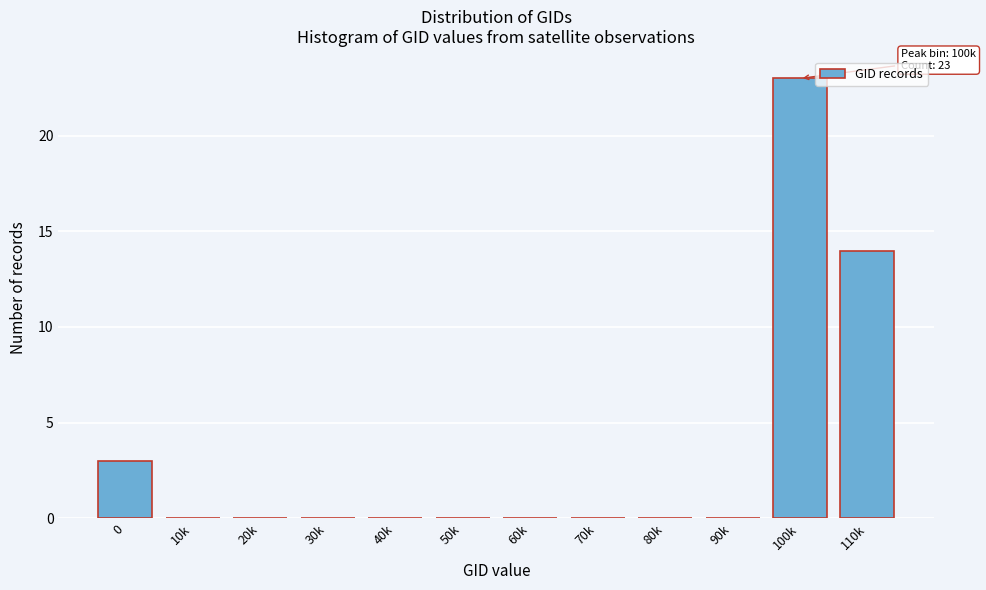

Reading right to left, what are all the values shown in this chart?

110k=14	100k=23	90k=0	80k=0	70k=0	60k=0	50k=0	40k=0	30k=0	20k=0	10k=0	0=3